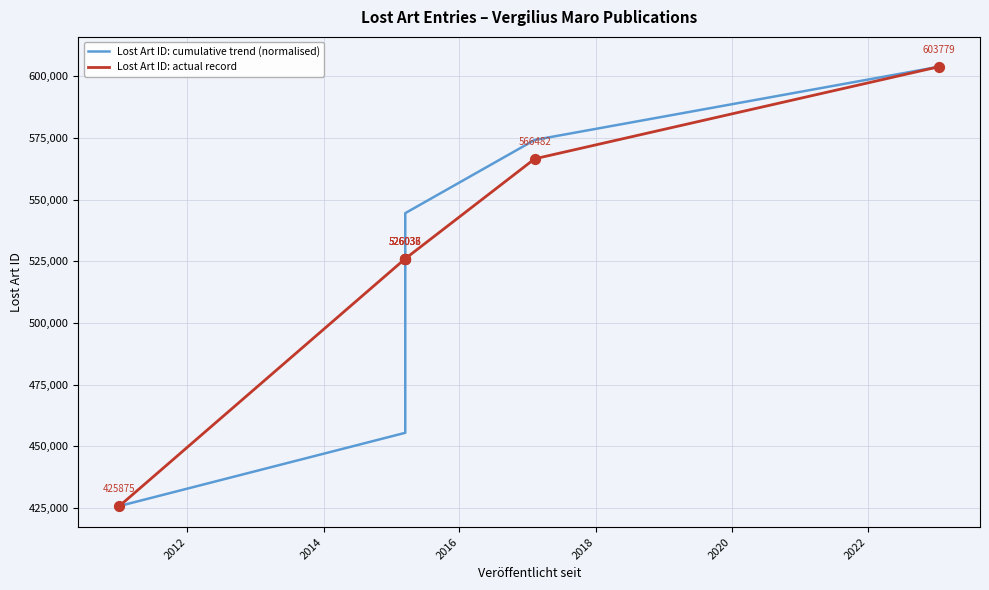

At how many categories does at least one series exceed 589772?

1